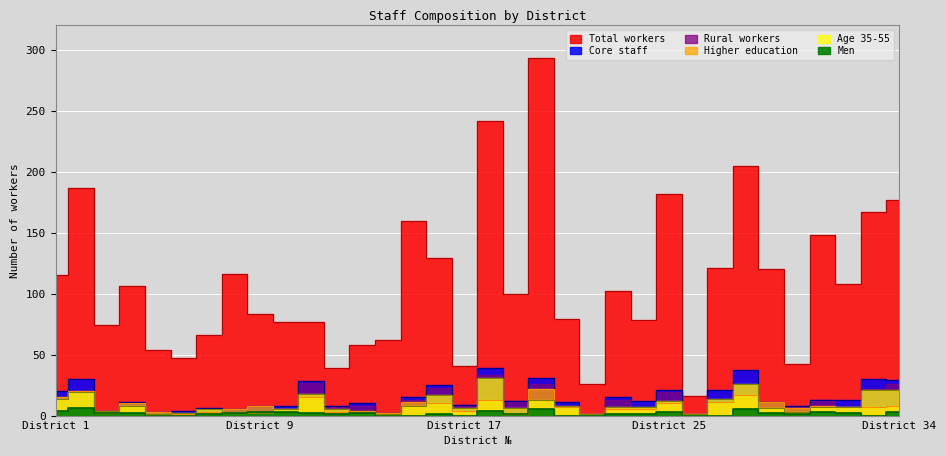

What is the value of the Total workers point at the 6th from the left?

47